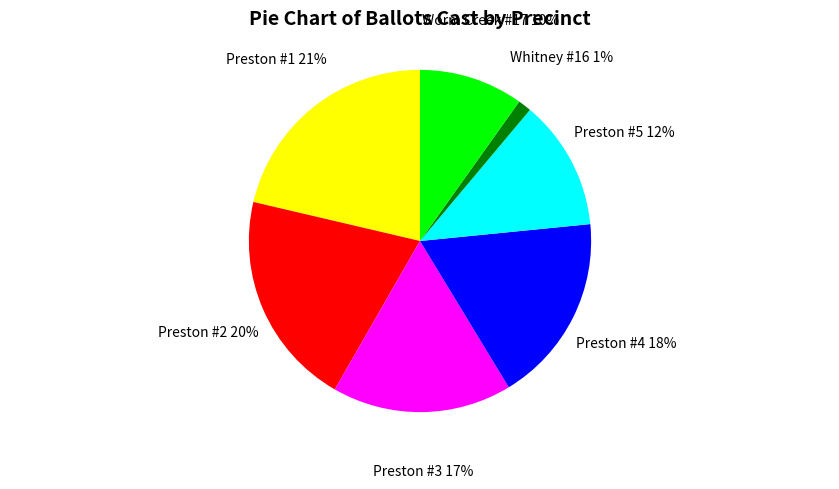

Is there a majority slice in this chart?

No